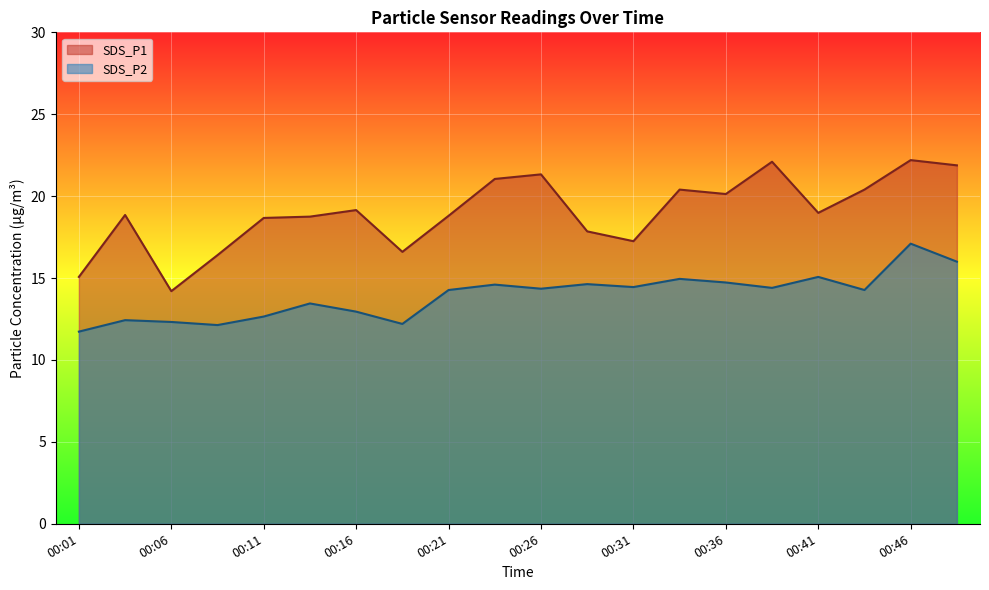

List the labels in order of SDS_P2 value, smallest first.

00:01, 00:08, 00:18, 00:06, 00:03, 00:11, 00:16, 00:13, 00:21, 00:43, 00:26, 00:38, 00:31, 00:23, 00:28, 00:36, 00:33, 00:41, 00:48, 00:46